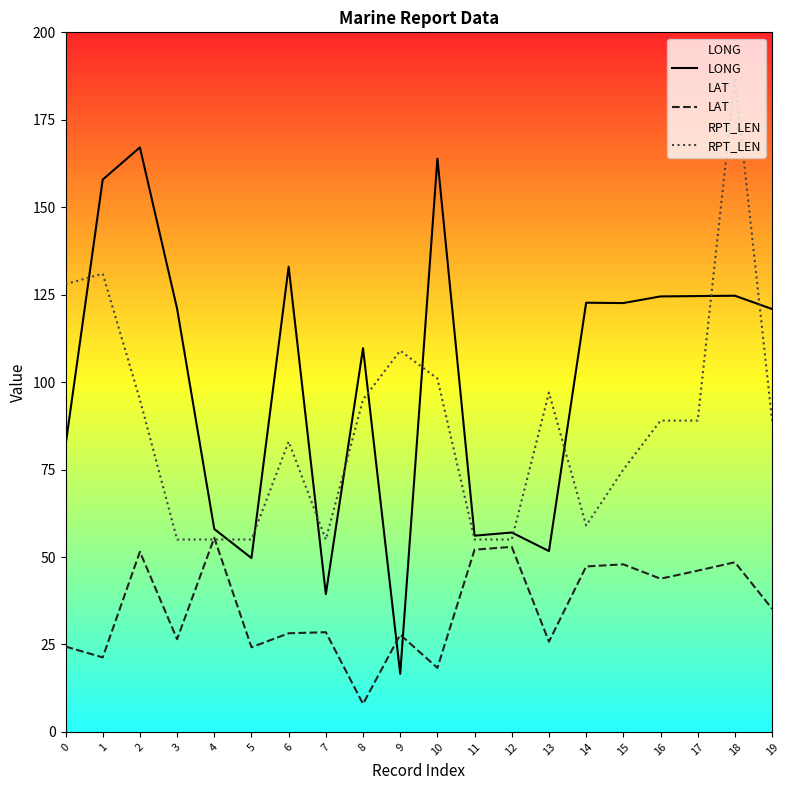

Where do LAT and LONG first cross each other?

8 and 9